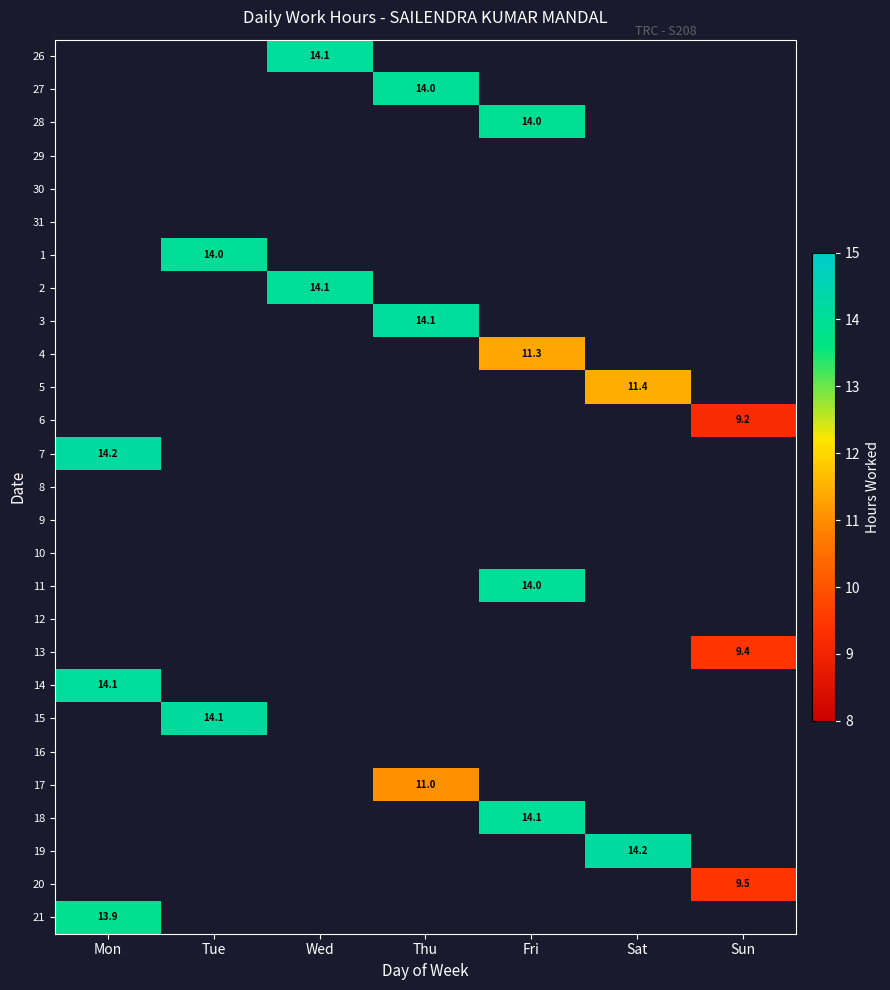

How many positive values does the 21 series have?

1